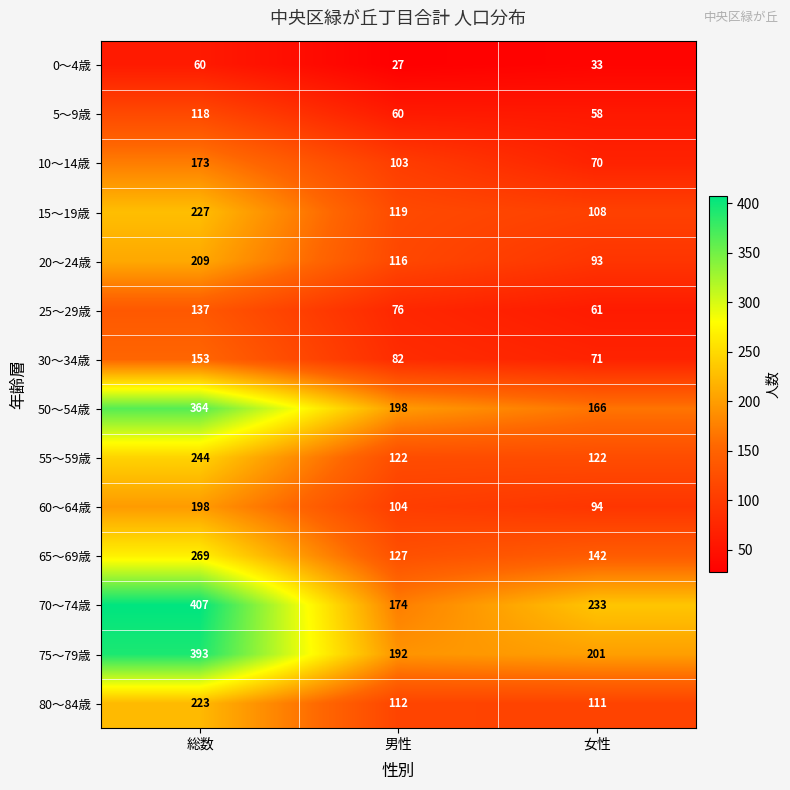

What is the average value of the 55～59歳 series?

163